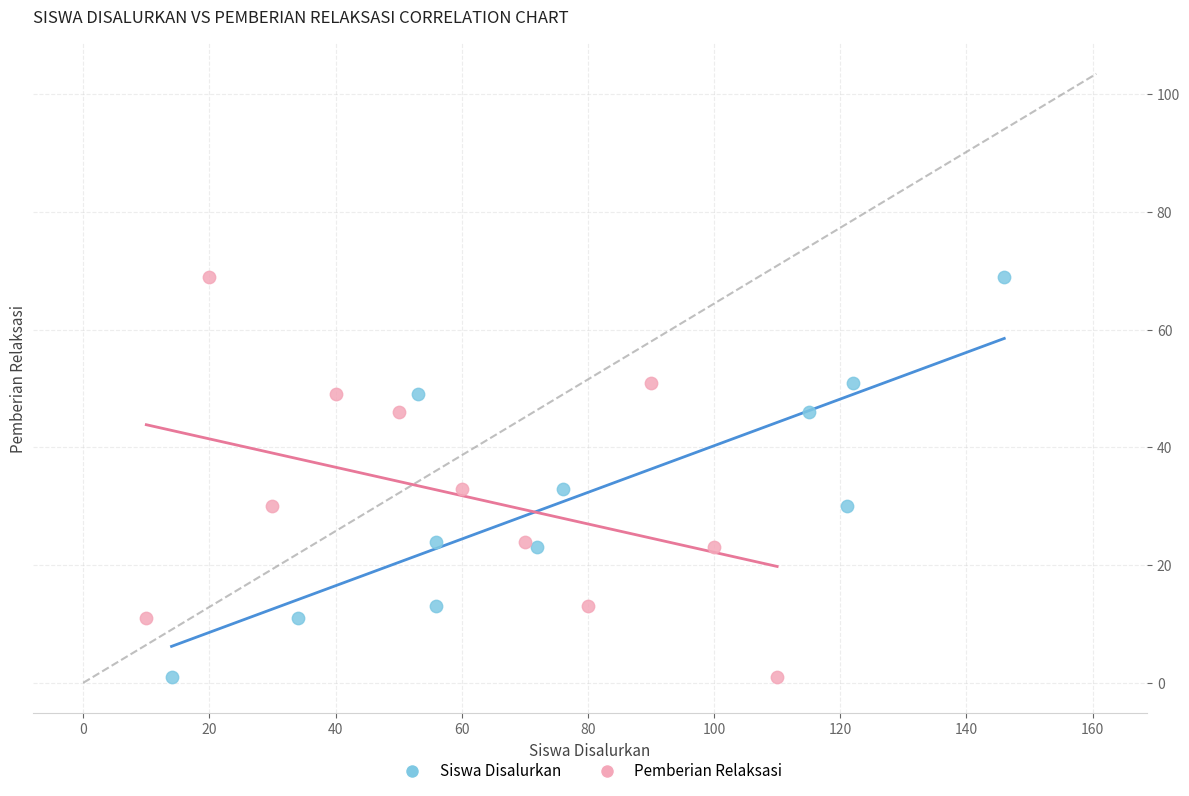

What are all the series names shown in the legend?

Siswa Disalurkan, Pemberian Relaksasi